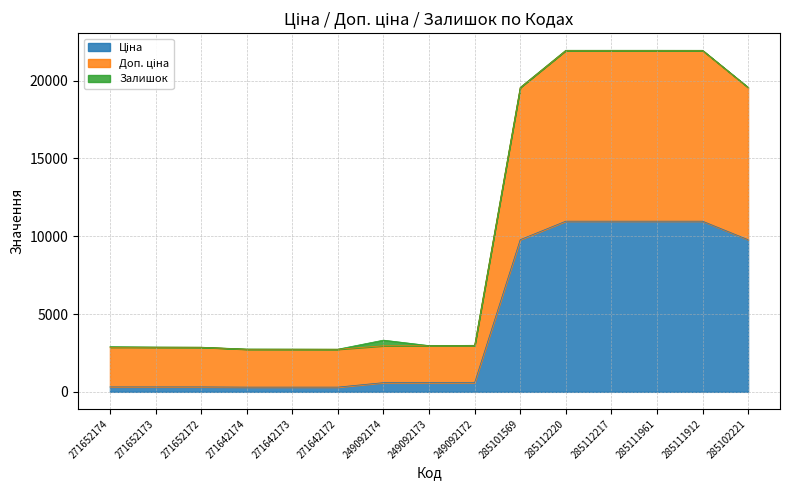

Which category has the lowest value in the Доп. ціна series?

271642174